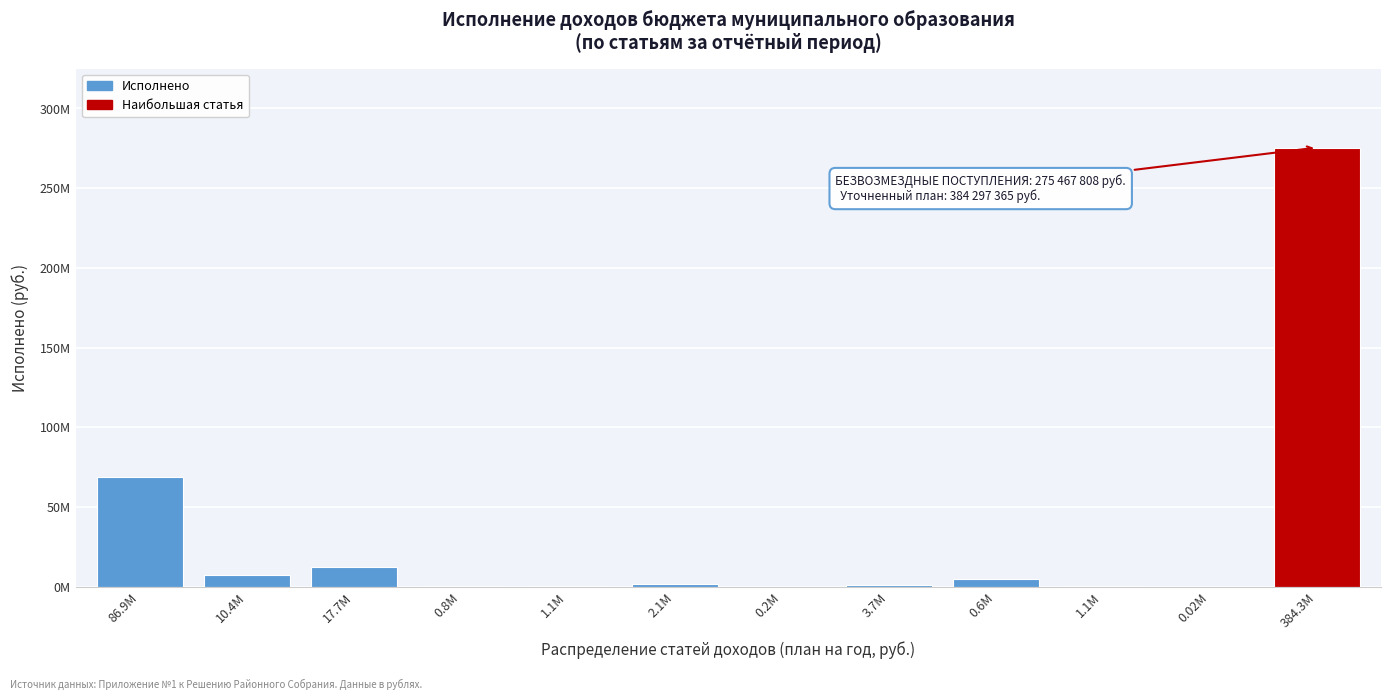

Are the bars horizontal?

No